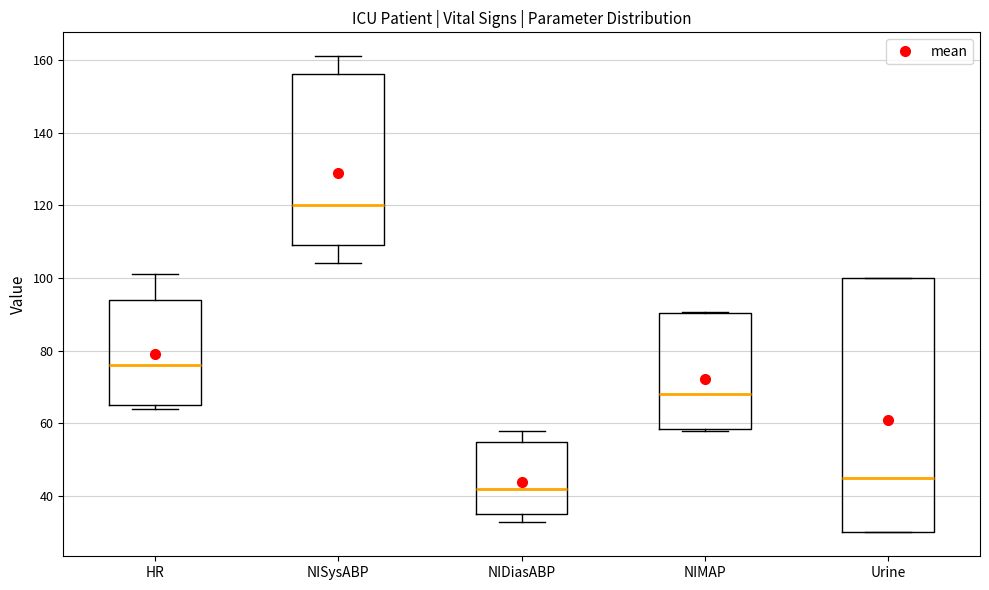

Reading left to right, transcribe this box plot: for each box, give where its median line is, the range the box spans, and where its two whiskers end, as read against the y-axis. The values are not printed on the chart, so give them approximately, as read against the axis.

HR: median 76, box 66 to 94, whiskers 64 to 102
NISysABP: median 120, box 110 to 156, whiskers 104 to 162
NIDiasABP: median 42, box 36 to 56, whiskers 34 to 58
NIMAP: median 68, box 58 to 90, whiskers 58 to 90
Urine: median 46, box 30 to 100, whiskers 30 to 100